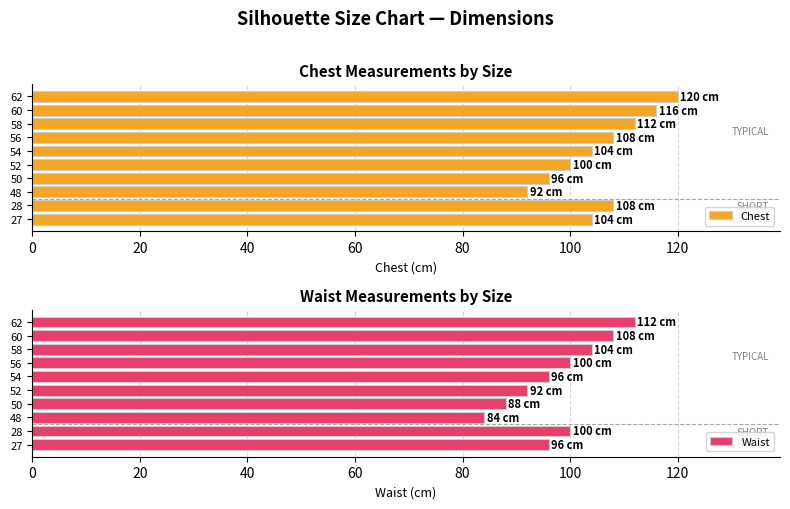

What is the difference between the Waist values at 28 and 48?

16